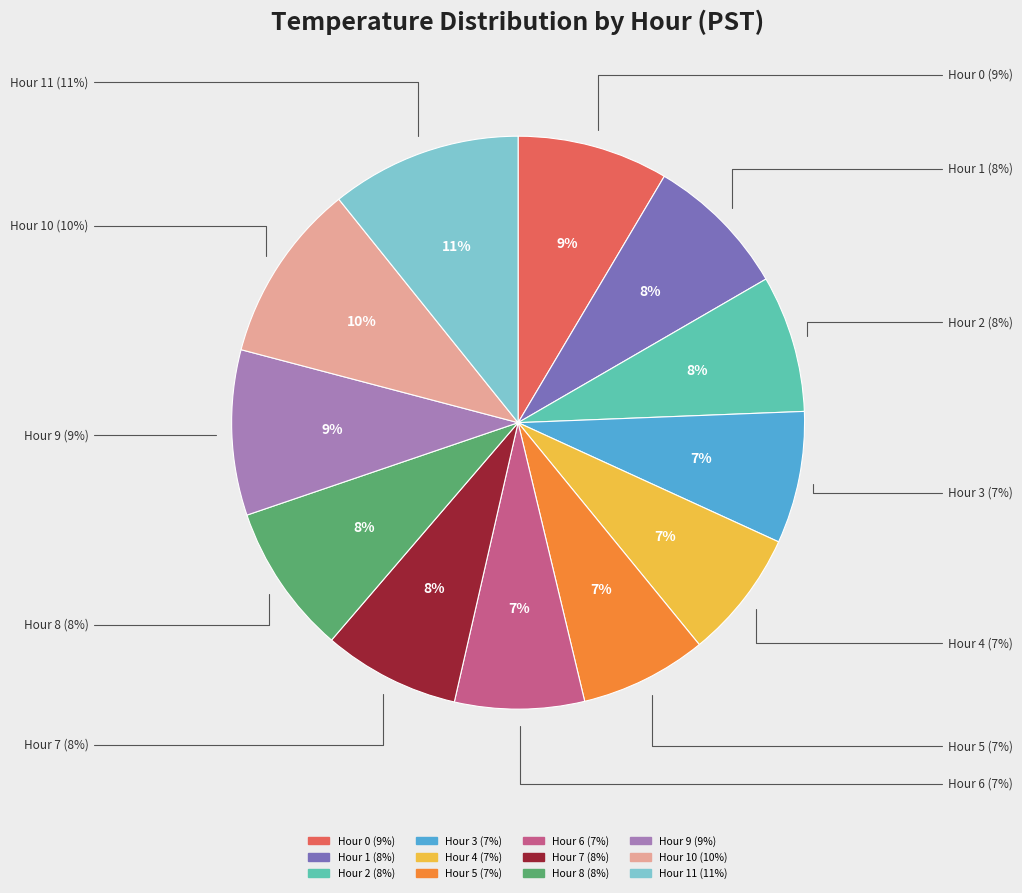

Is it true that Hour 8 is 8% of the pie?

True